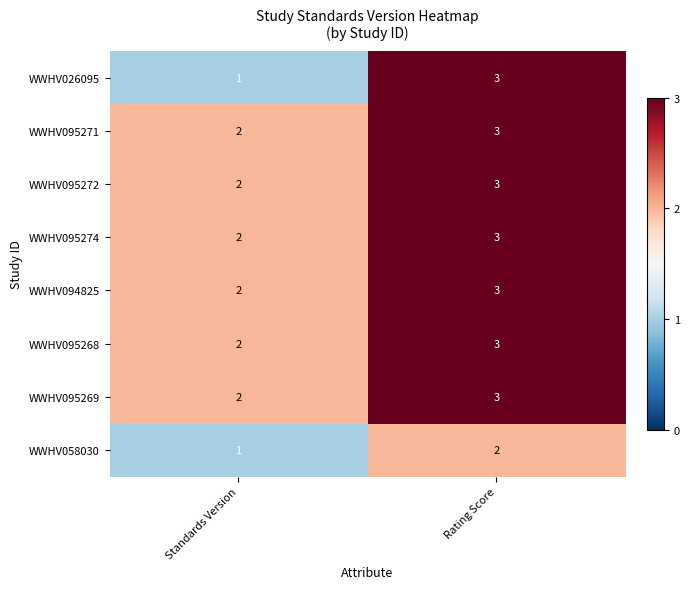

Which label corresponds to the largest value in the chart?

Rating Score